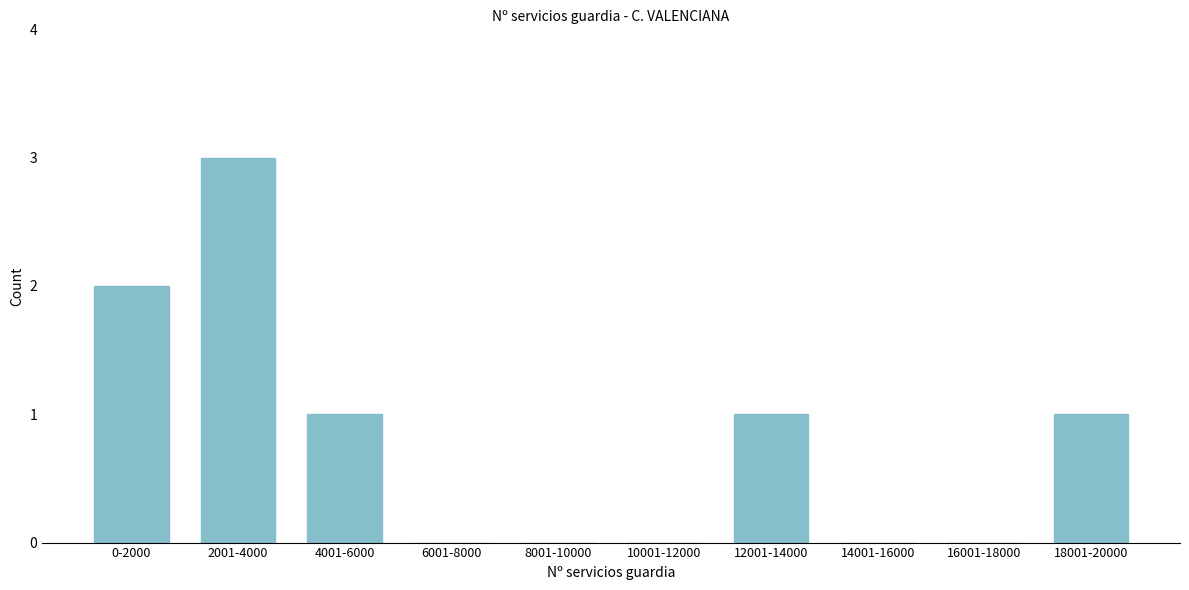

Reading right to left, extract all data points from this chart.

18001-20000=1	16001-18000=0	14001-16000=0	12001-14000=1	10001-12000=0	8001-10000=0	6001-8000=0	4001-6000=1	2001-4000=3	0-2000=2